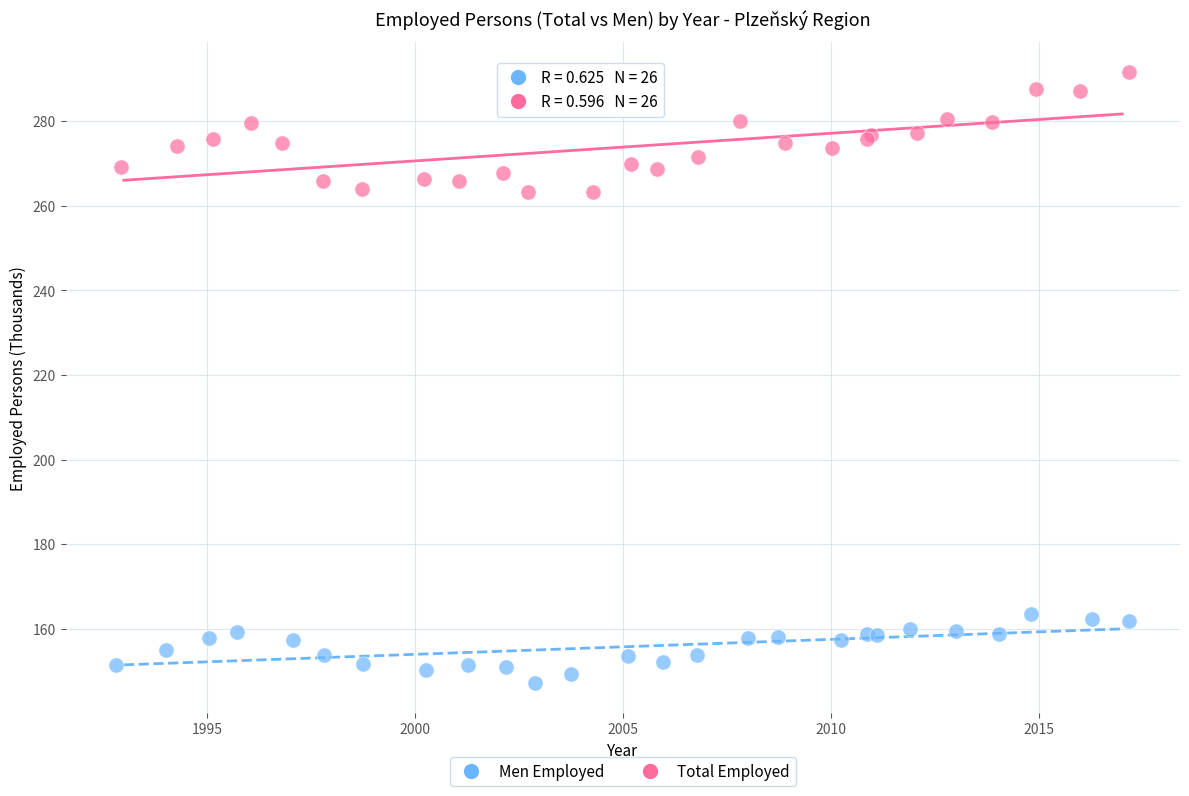

Which series has the widest spread of Y values?

Total Employed